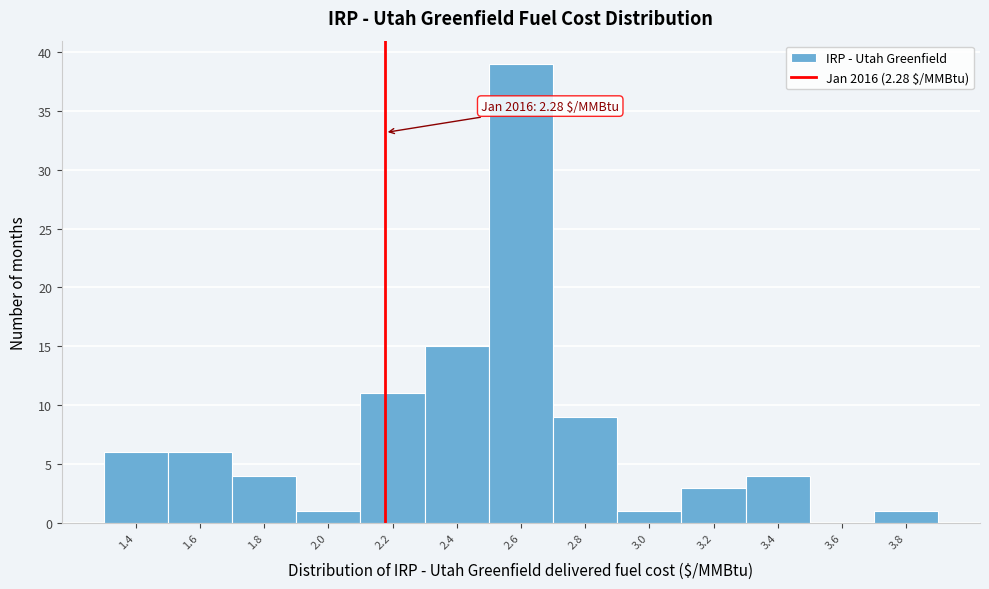

Reading right to left, transcribe all the data shown in this chart.

3.8=1	3.6=0	3.4=4	3.2=3	3.0=1	2.8=9	2.6=39	2.4=15	2.2=11	2.0=1	1.8=4	1.6=6	1.4=6